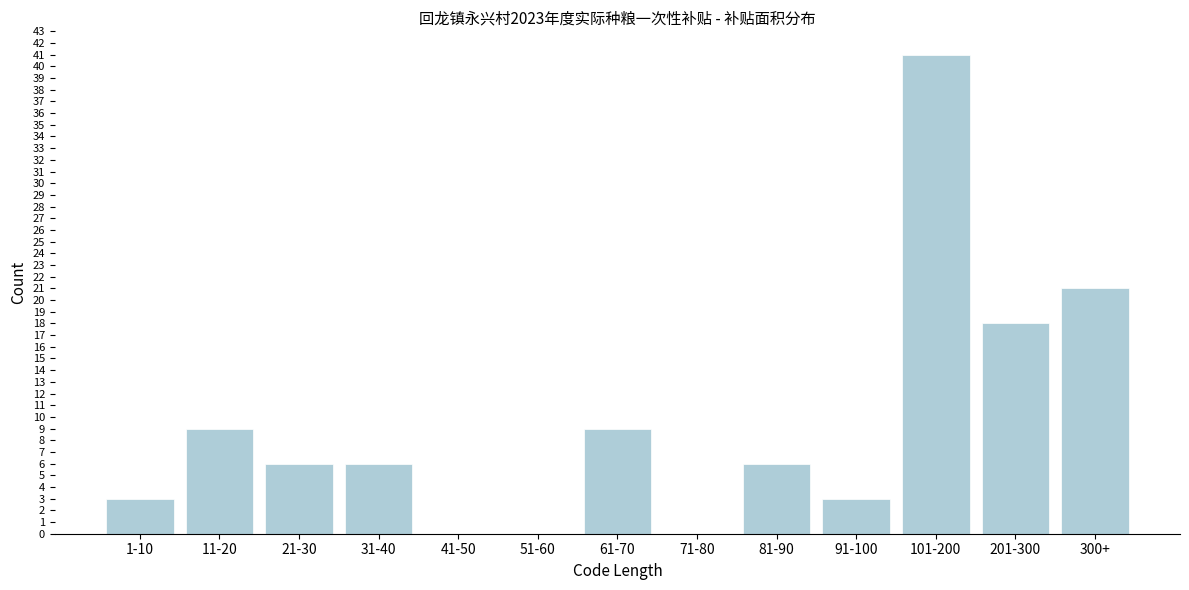

Reading left to right, transcribe all the data shown in this chart.

1-10=3	11-20=9	21-30=6	31-40=6	41-50=0	51-60=0	61-70=9	71-80=0	81-90=6	91-100=3	101-200=41	201-300=18	300+=21